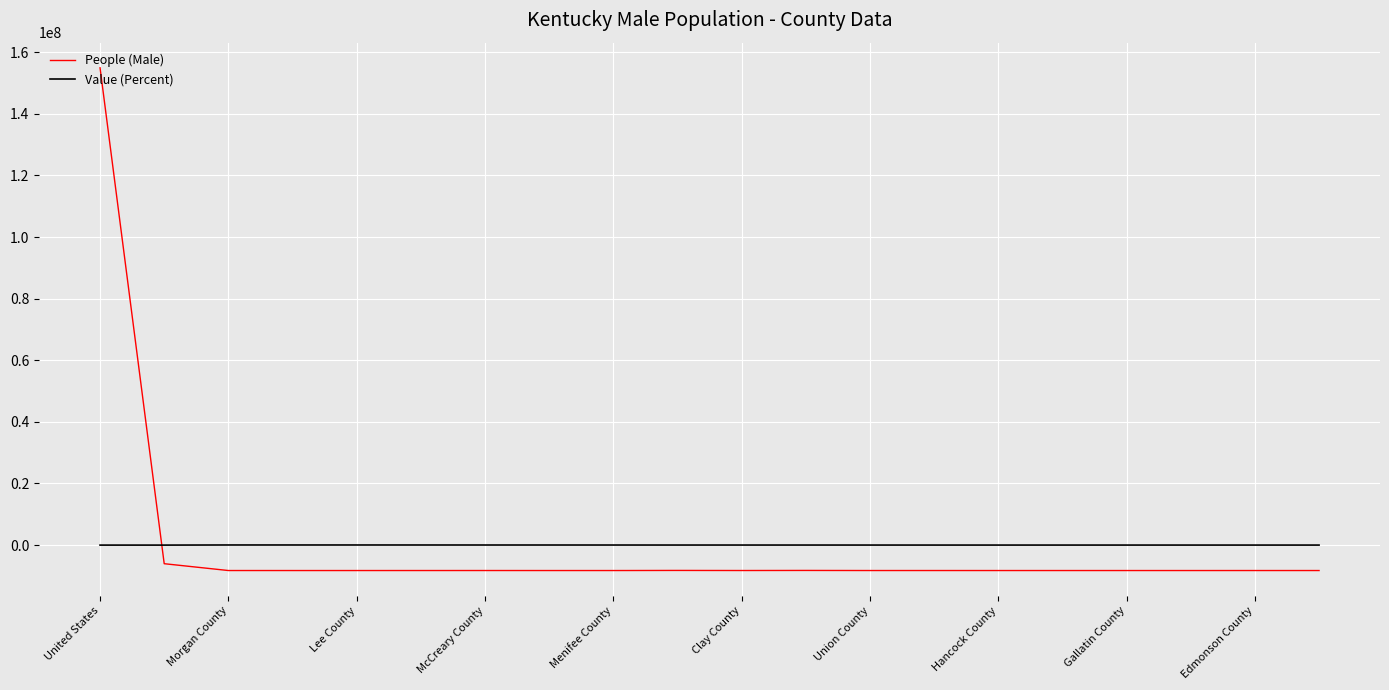

Which series has the largest range (max minus min)?

People (Male)